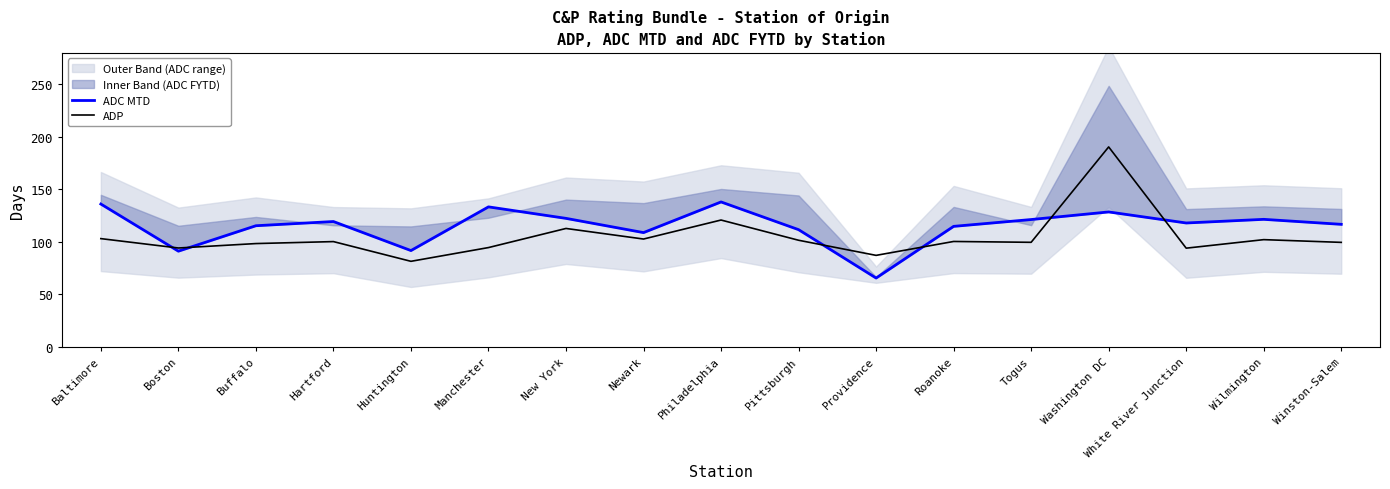

Is it true that ADP equals 194.5 at Philadelphia?

False